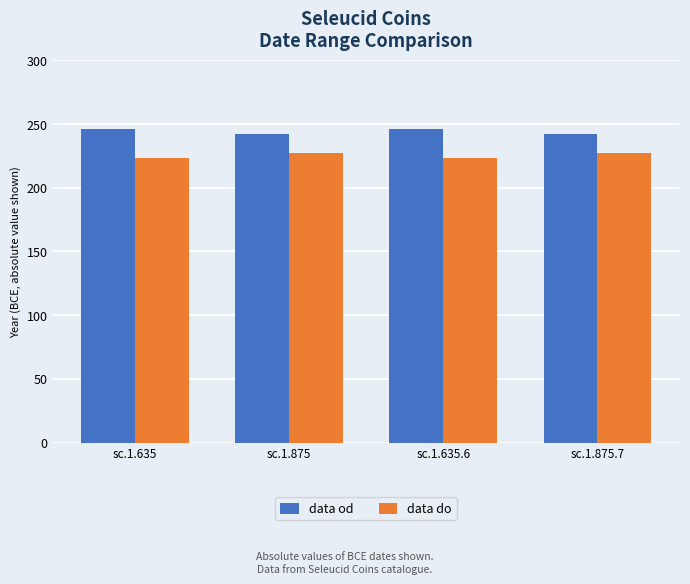

List the series in order of their peak value, lowest first.

data do, data od